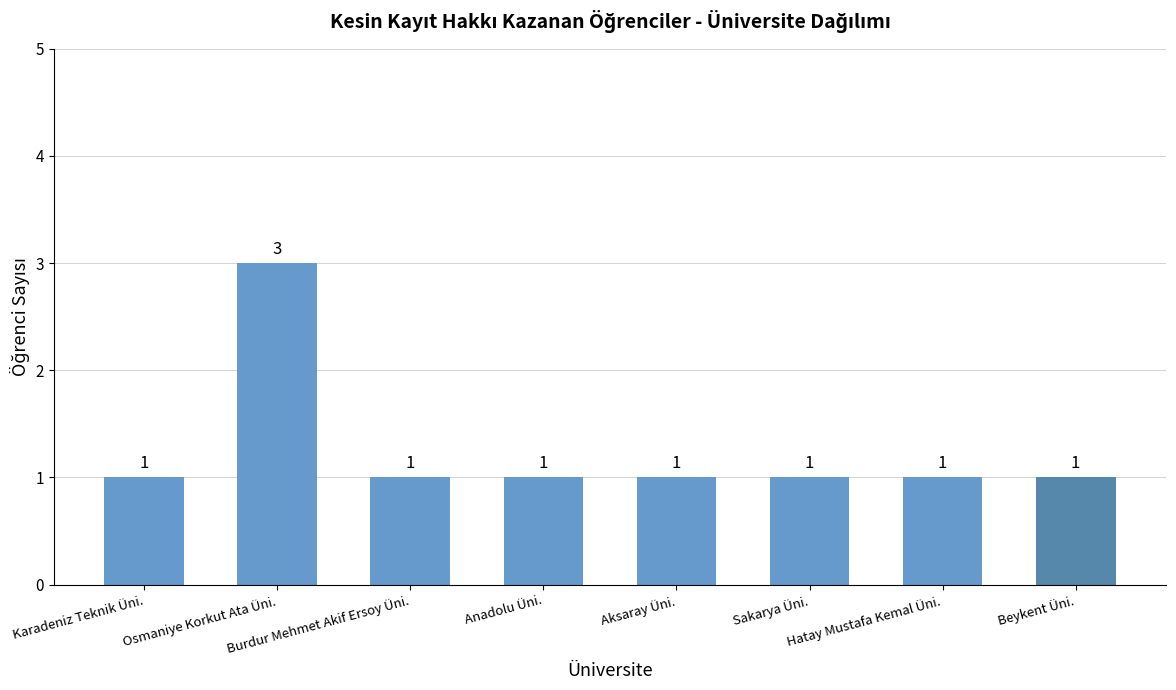

What is the smallest value displayed?

1